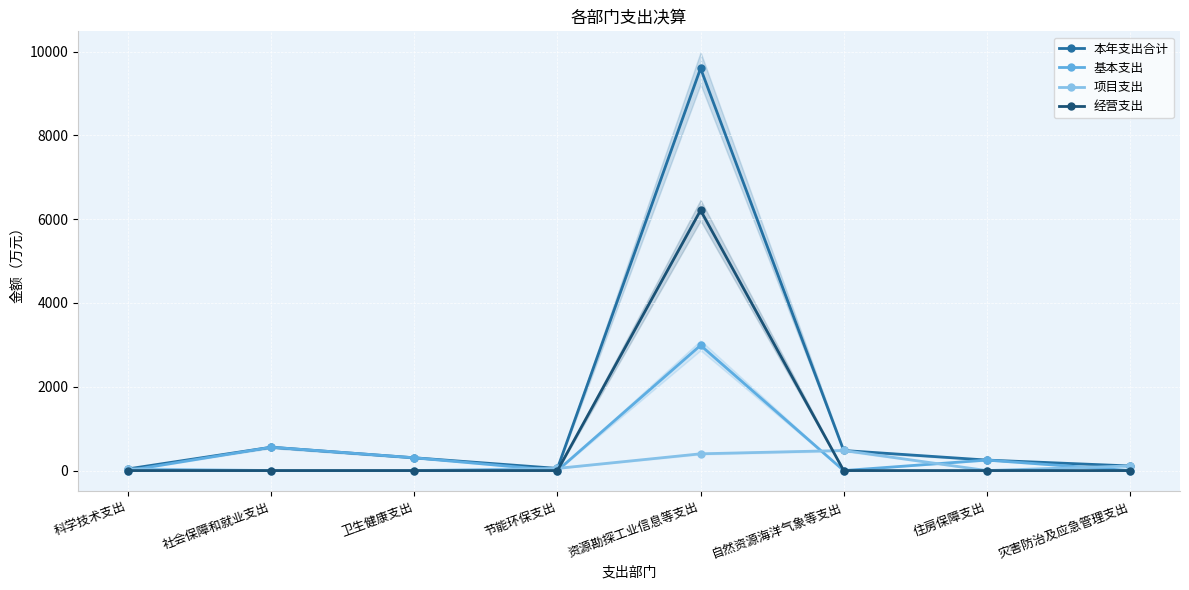

What value does the 本年支出合计 series have at 自然资源海洋气象等支出?

479.3